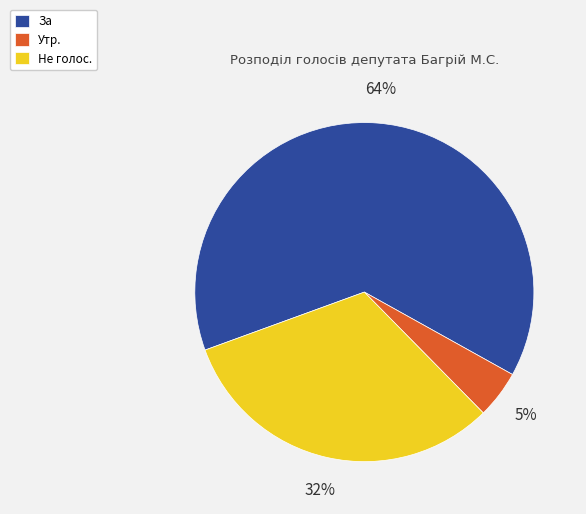

Which has a higher value, Утр. or За?

За